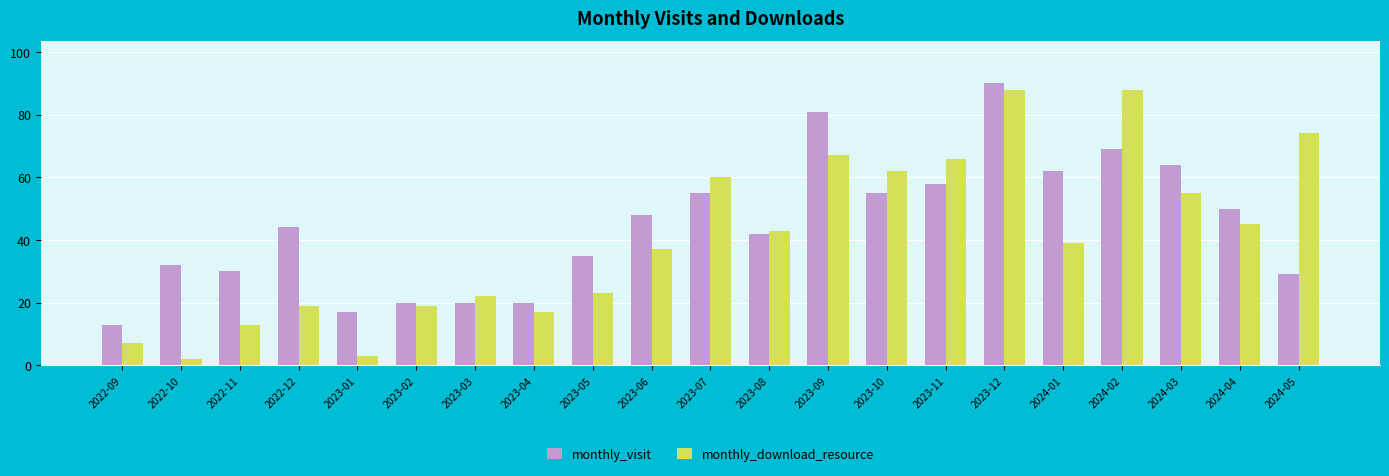

What are all the series names shown in the legend?

monthly_visit, monthly_download_resource